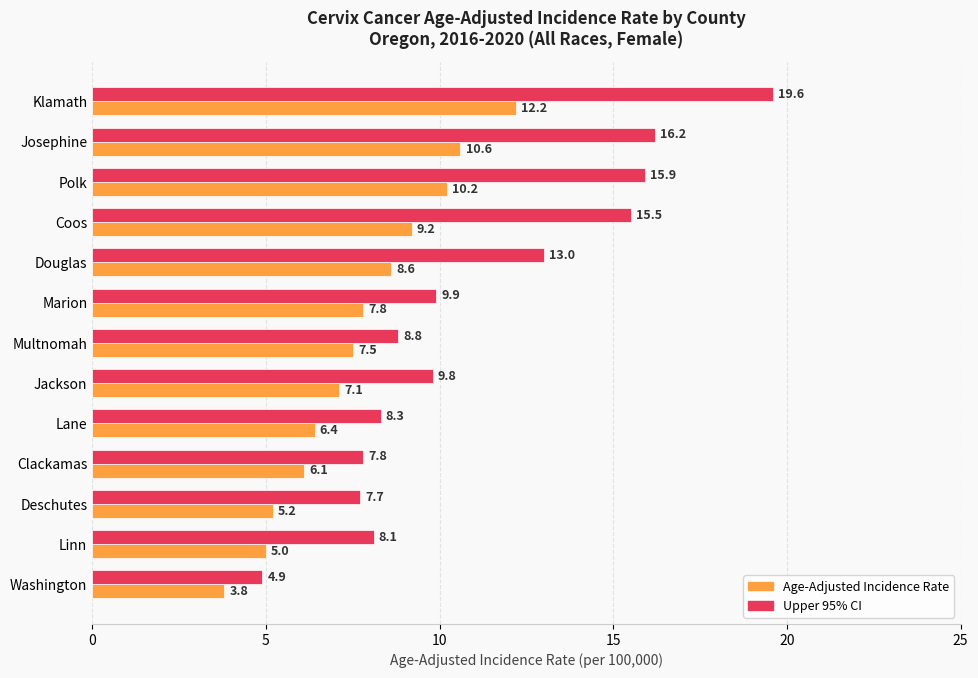

What is the minimum value shown in the chart?

3.8